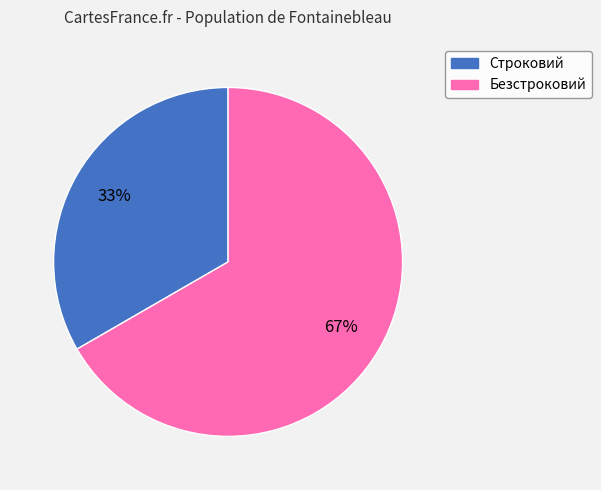

How many segments does this pie chart have?

2